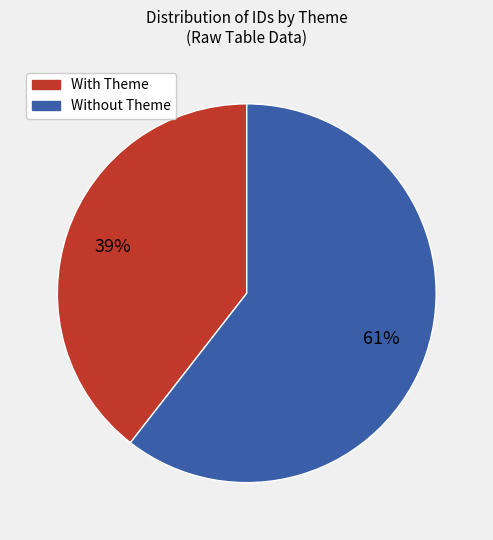

Does any single category account for the majority?

Yes